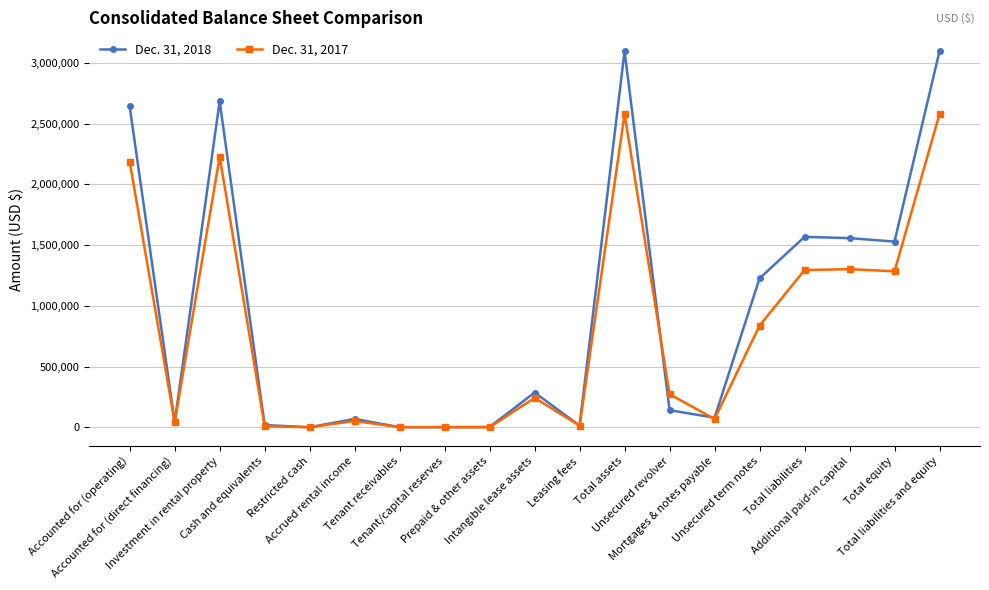

What is the difference between the highest and lowest values at Additional paid-in capital?

255442